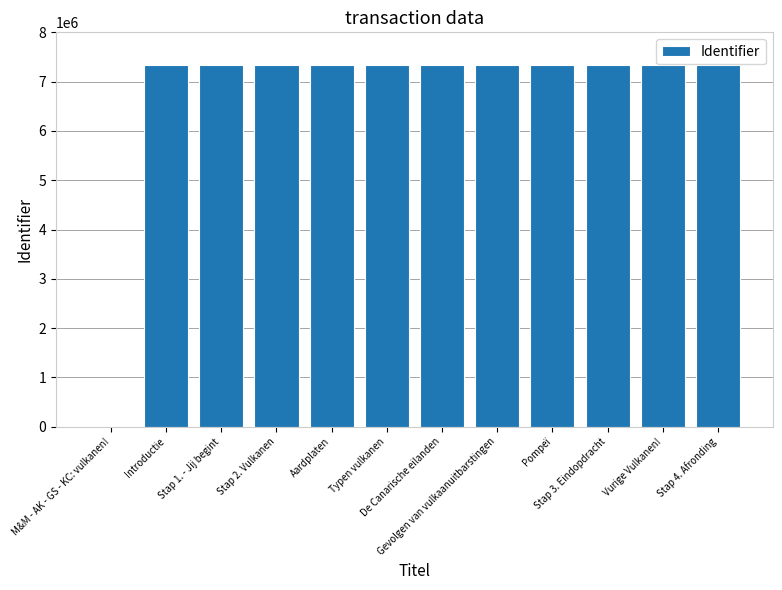

What is the greatest value displayed?

7339371